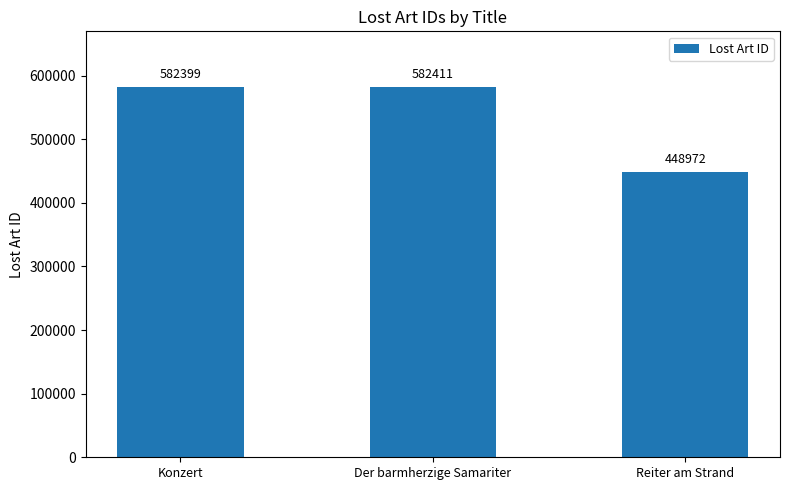

What is the change in value from Konzert to Der barmherzige Samariter?

+12